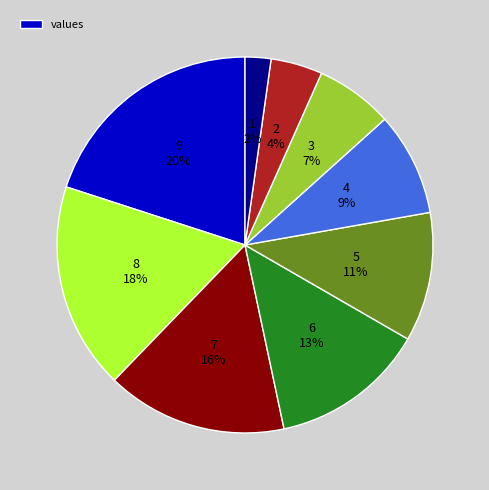

Is there any slice that represents more than half of the pie?

No